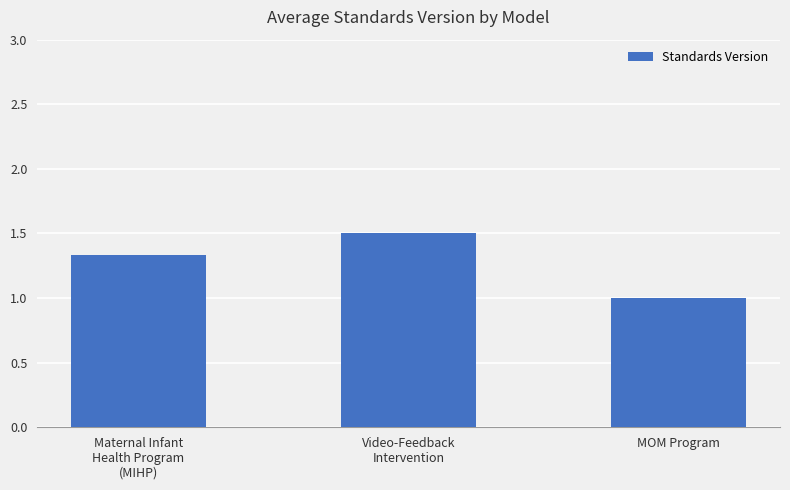

At which category does the chart reach its minimum across all series?

MOM Program